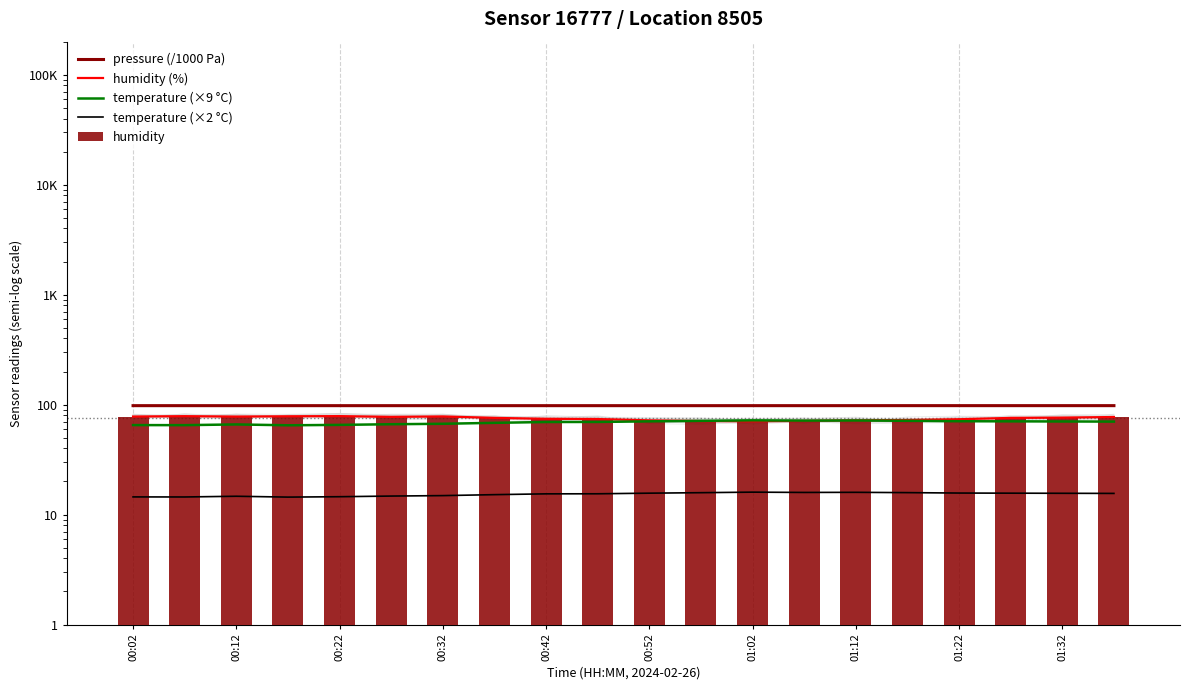

Rank the series by their maximum value, from highest to lowest.

pressure (/1000 Pa), humidity (%), humidity, temperature (×9 °C), temperature (×2 °C)